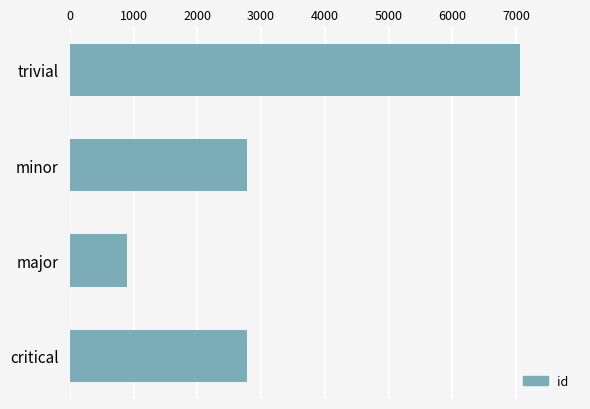

Which category has the lowest value across all series?

major